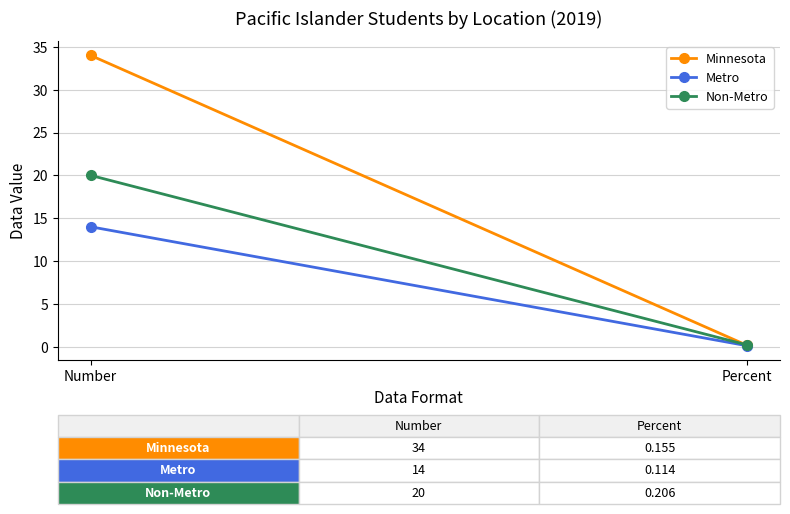

Which series changed the most between Number and Percent?

Minnesota